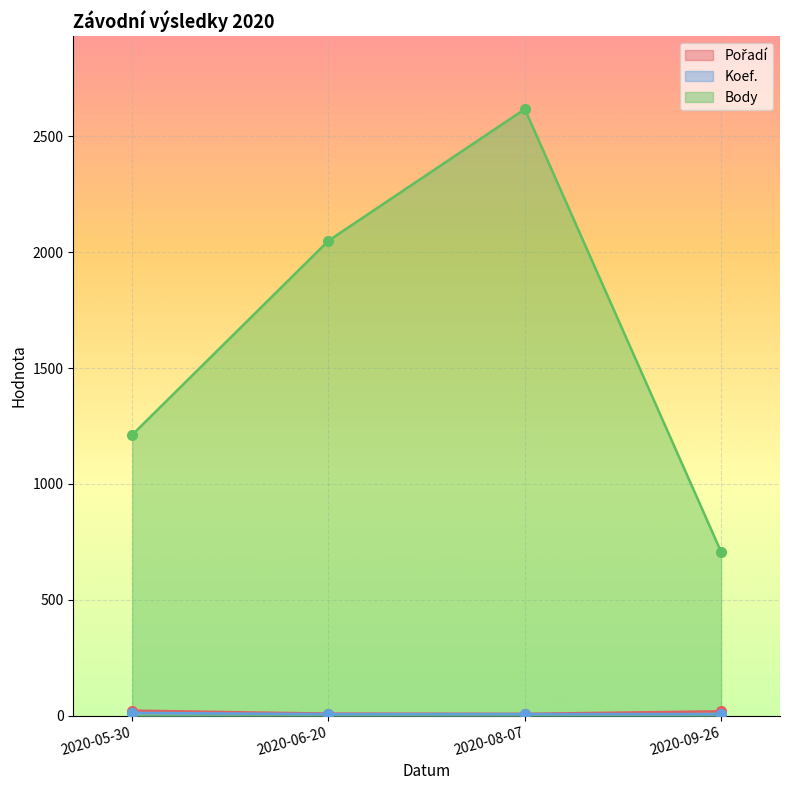

At 2020-09-26, list the series in order from smallest to largest.

Koef., Pořadí, Body